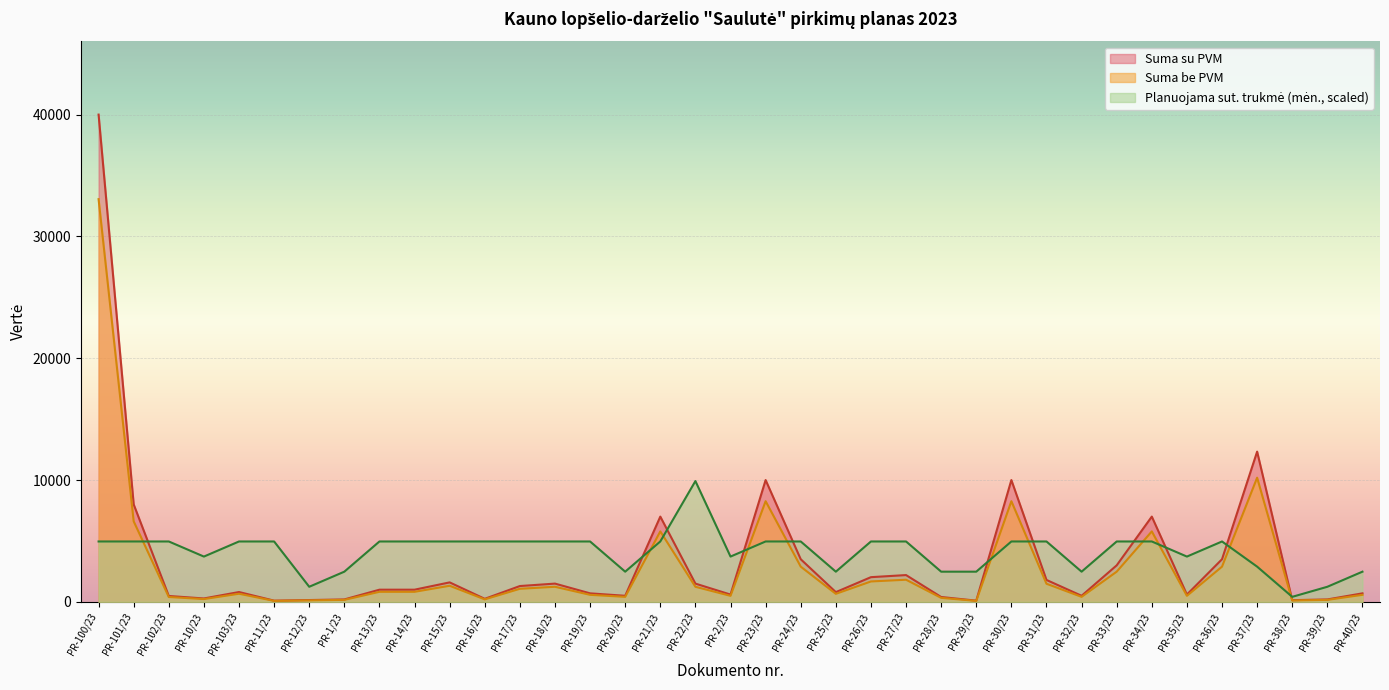

What is the maximum value shown in the chart?

40000.0